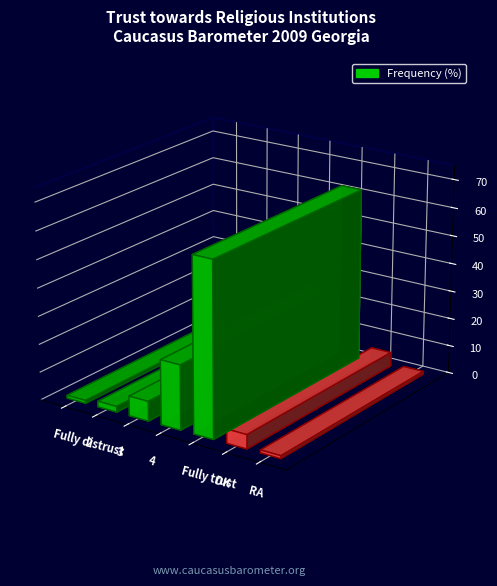

The chart shows a value of 11 at 3. True or false?

False